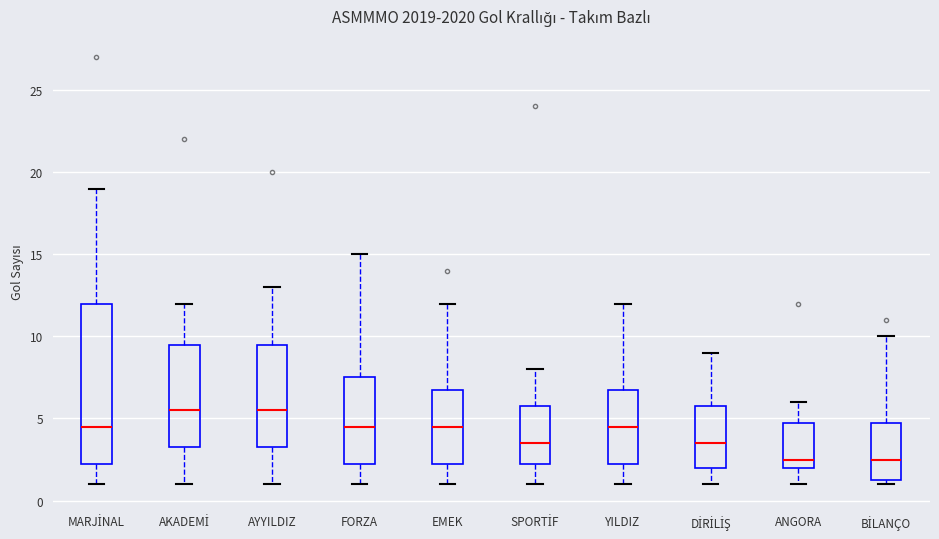

Reading left to right, transcribe this box plot: for each box, give where its median line is, the range the box spans, and where its two whiskers end, as read against the y-axis. The values are not printed on the chart, so give them approximately, as read against the axis.

MARJİNAL: median 4.5, box 2.5 to 12.0, whiskers 1.0 to 19.0
AKADEMİ: median 5.5, box 3.5 to 9.5, whiskers 1.0 to 12.0
AYYILDIZ: median 5.5, box 3.5 to 9.5, whiskers 1.0 to 13.0
FORZA: median 4.5, box 2.5 to 7.5, whiskers 1.0 to 15.0
EMEK: median 4.5, box 2.5 to 7.0, whiskers 1.0 to 12.0
SPORTİF: median 3.5, box 2.5 to 6.0, whiskers 1.0 to 8.0
YILDIZ: median 4.5, box 2.5 to 7.0, whiskers 1.0 to 12.0
DİRİLİŞ: median 3.5, box 2.0 to 6.0, whiskers 1.0 to 9.0
ANGORA: median 2.5, box 2.0 to 5.0, whiskers 1.0 to 6.0
BİLANÇO: median 2.5, box 1.5 to 5.0, whiskers 1.0 to 10.0